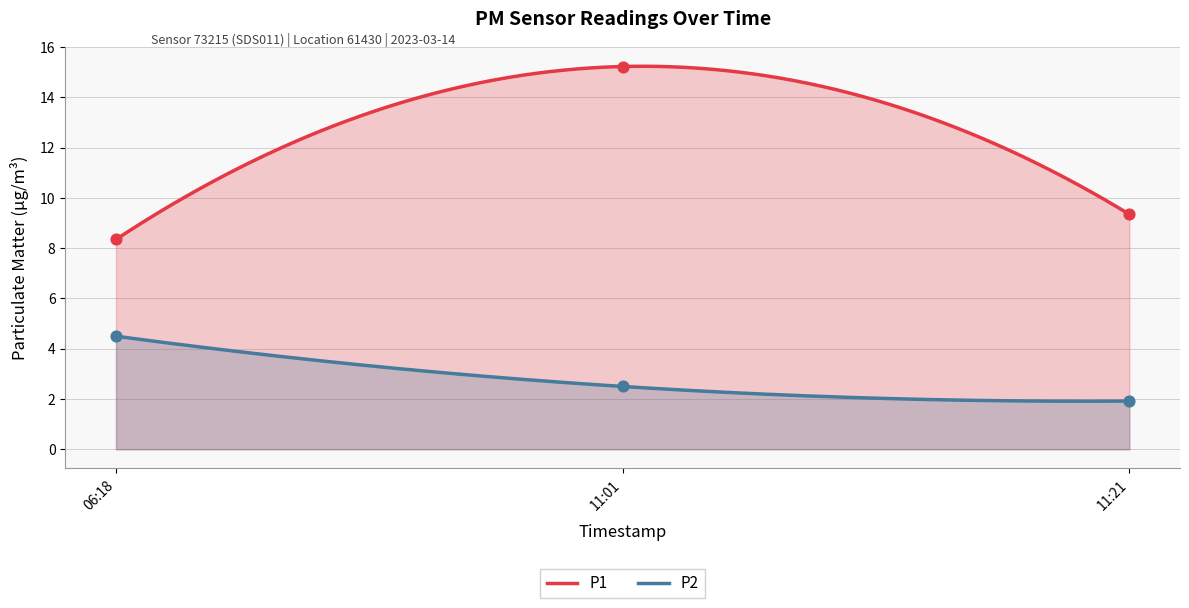

Which series reaches the maximum Y coordinate?

P1